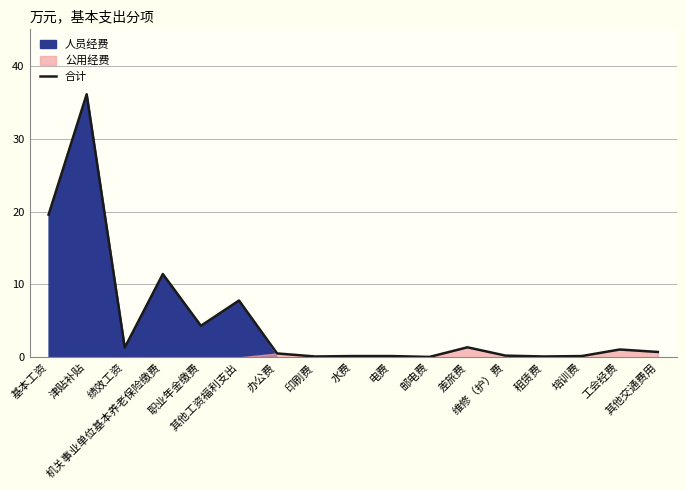

At which category does the data reach its first local peak?

津贴补贴